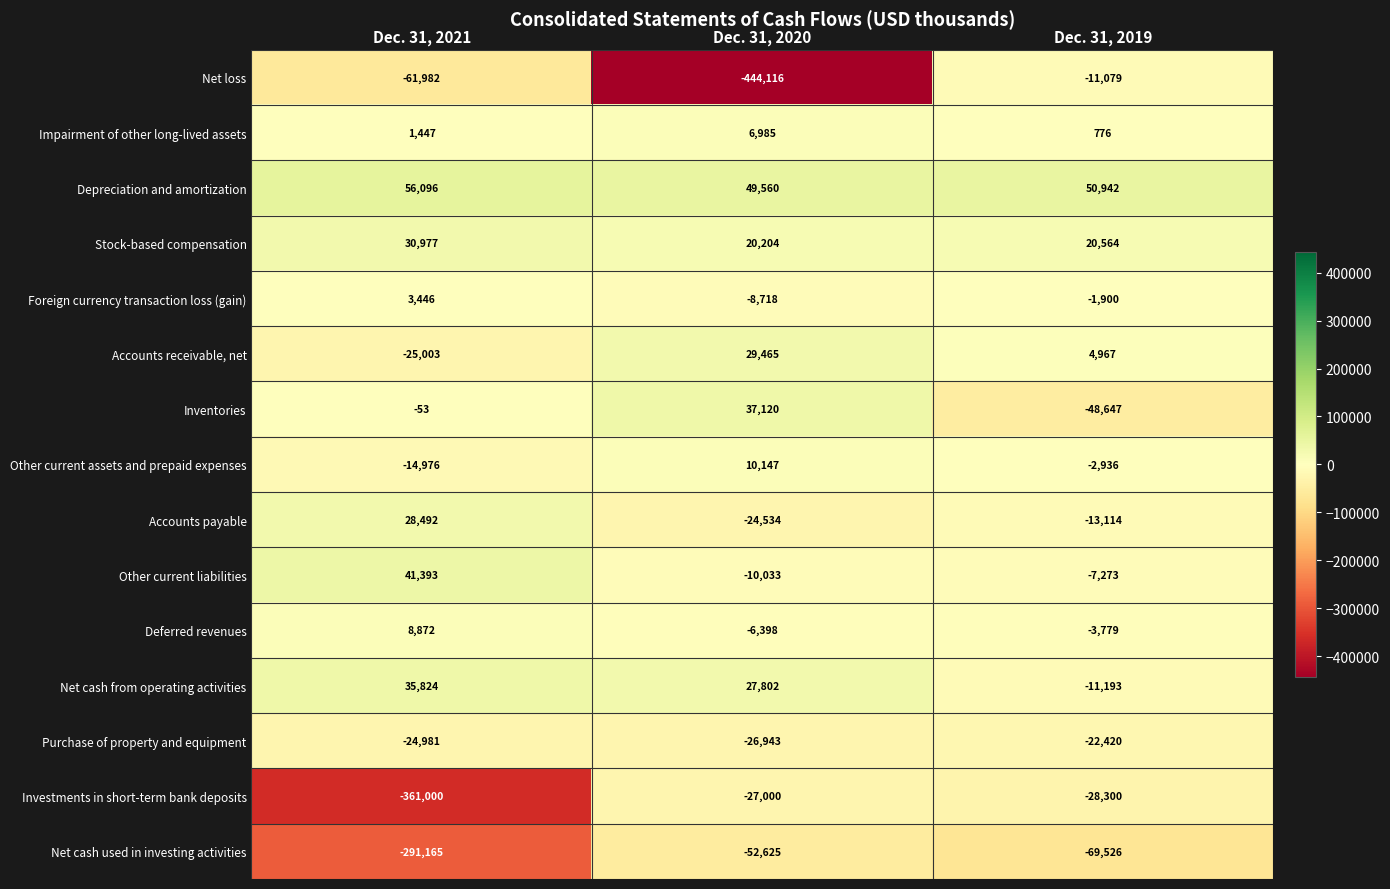

List the series in order of their peak value, lowest first.

Net cash used in investing activities, Investments in short-term bank deposits, Purchase of property and equipment, Net loss, Foreign currency transaction loss (gain), Impairment of other long-lived assets, Deferred revenues, Other current assets and prepaid expenses, Accounts payable, Accounts receivable, net, Stock-based compensation, Net cash from operating activities, Inventories, Other current liabilities, Depreciation and amortization